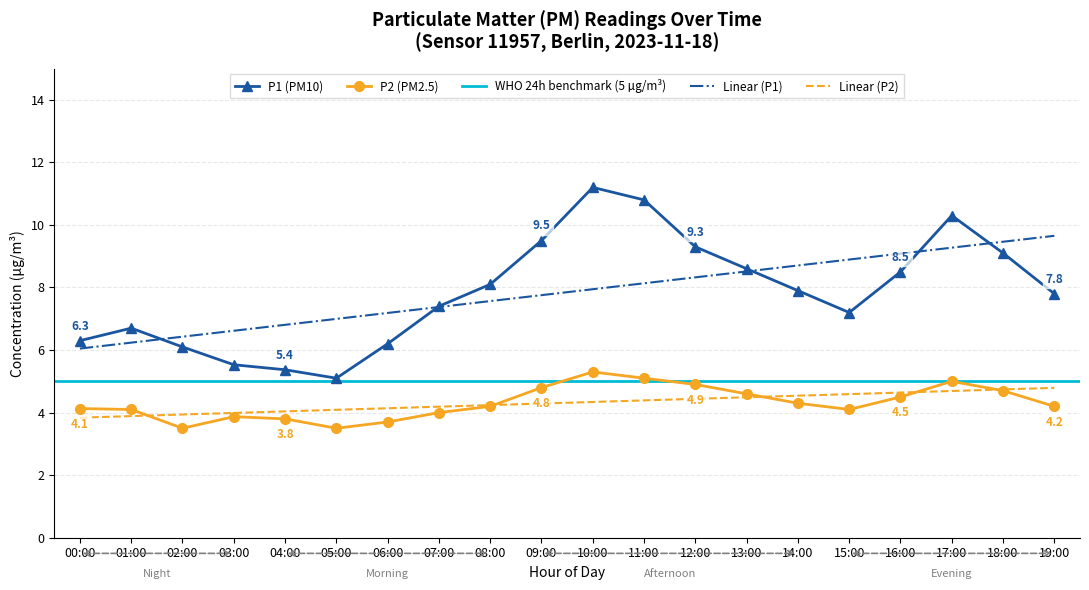

What is the lowest value of the P1 series?

5.1